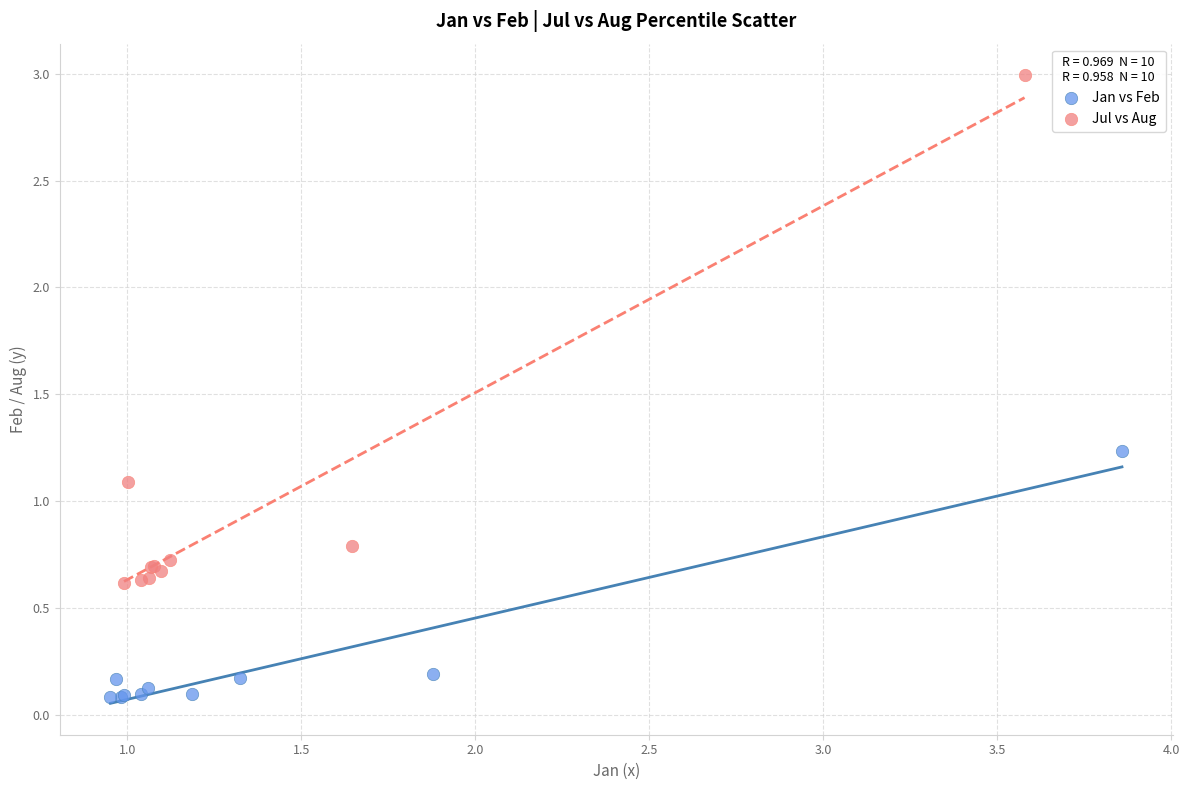

Which series contains the lowest Y value?

Jan vs Feb